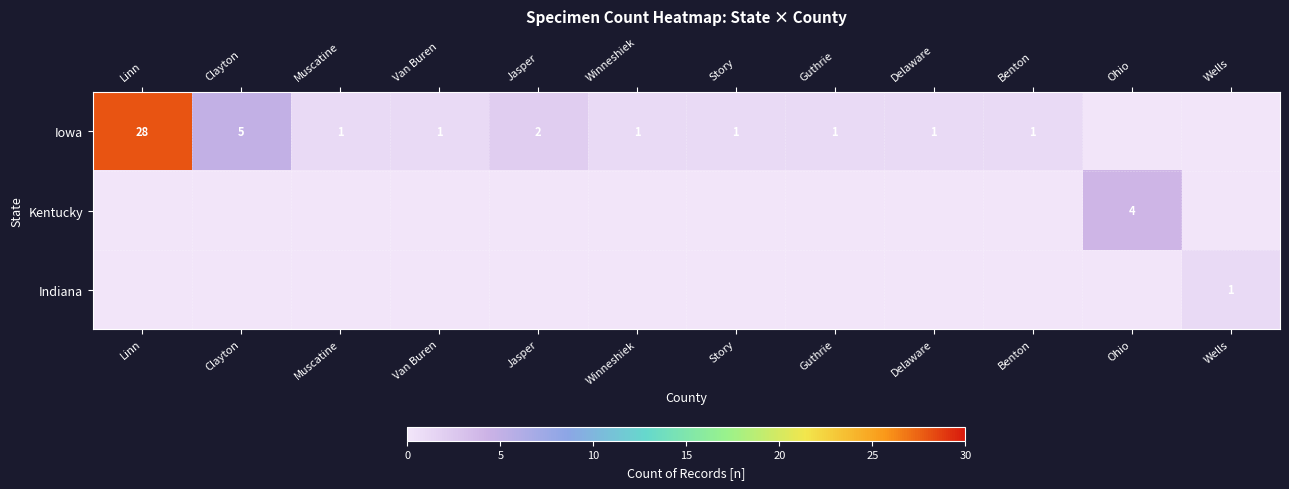

List the labels in order of Kentucky value, largest first.

Ohio, Linn, Clayton, Muscatine, Van Buren, Jasper, Winneshiek, Story, Guthrie, Delaware, Benton, Wells